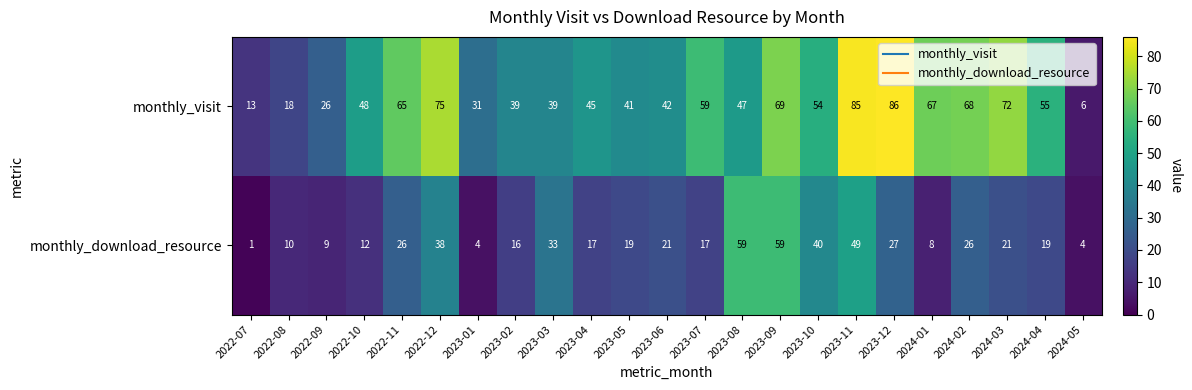

Between 2023-07 and 2024-01, which series saw the biggest shift?

monthly_download_resource